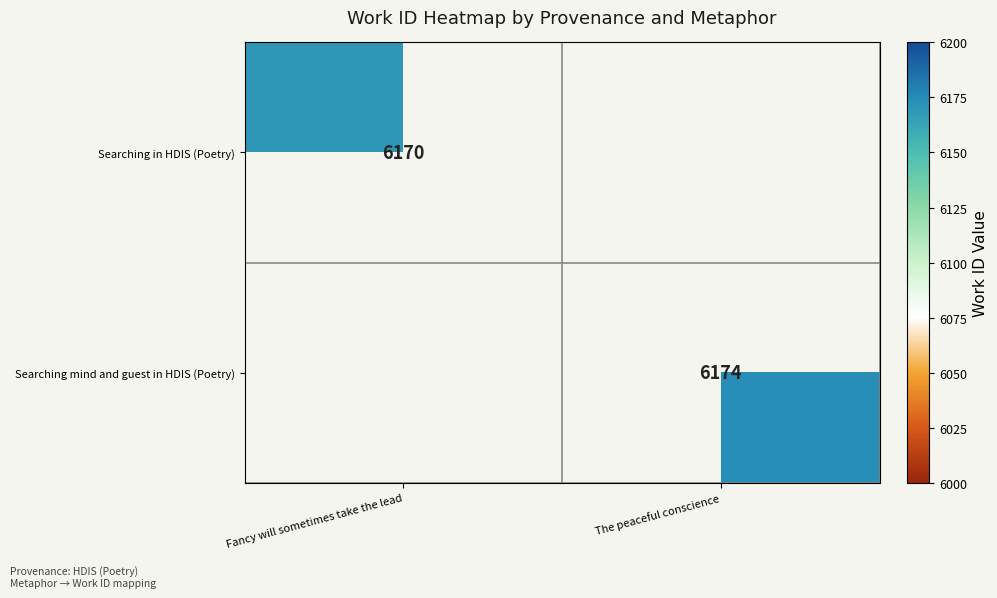

At how many categories does at least one series exceed 6172?

1